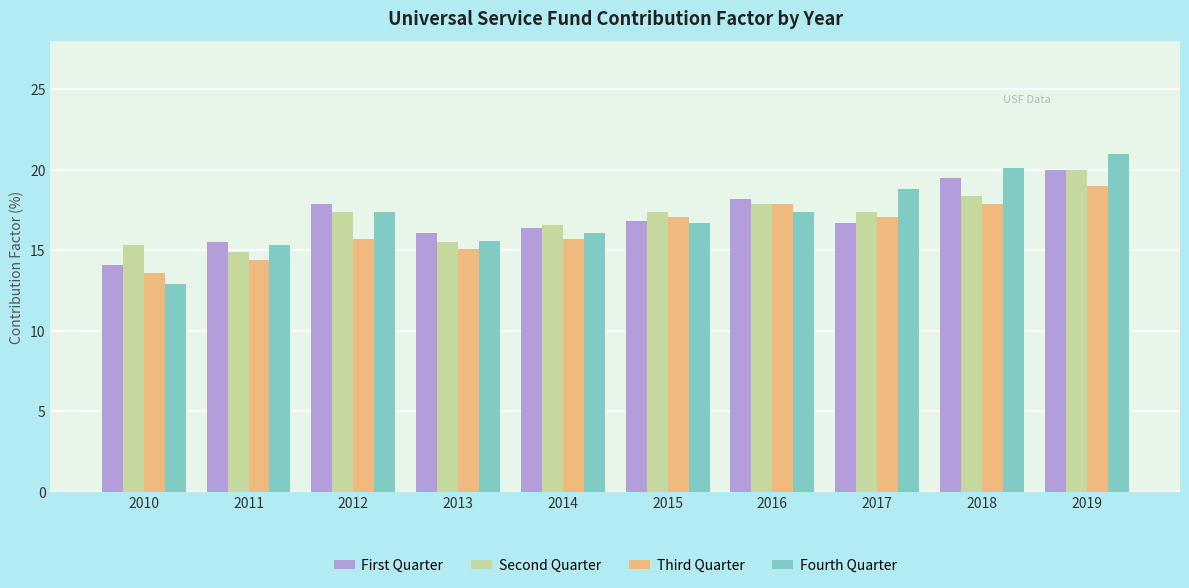

What is the difference between the maximum and second lowest values in the Second Quarter series?

4.7